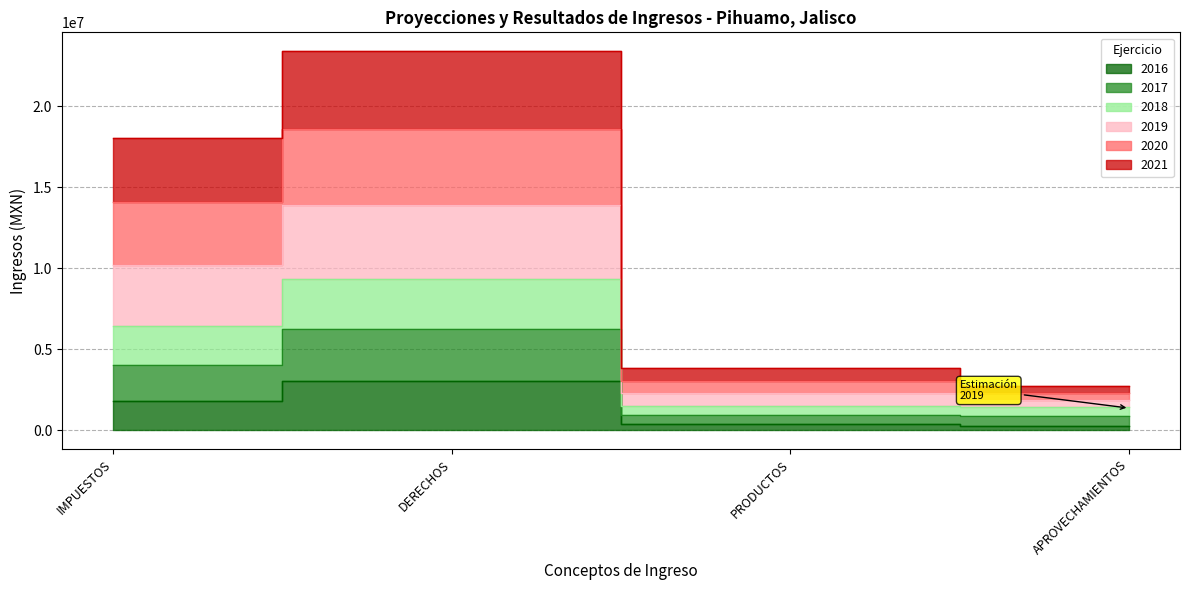

At which category does 2018 reach its first local peak?

DERECHOS